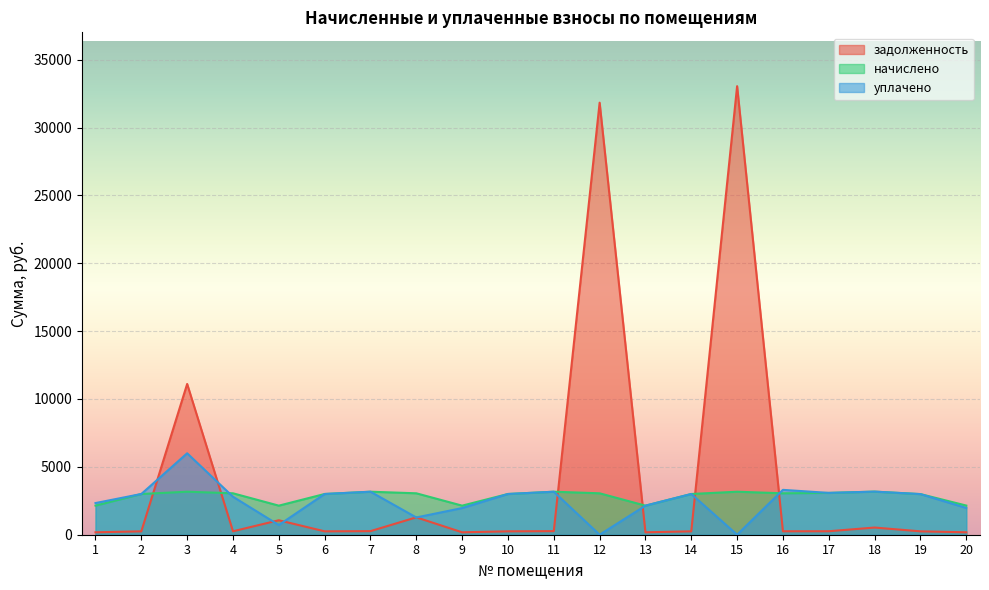

Rank the series by their average value, from highest to lowest.

задолженность, начислено, уплачено